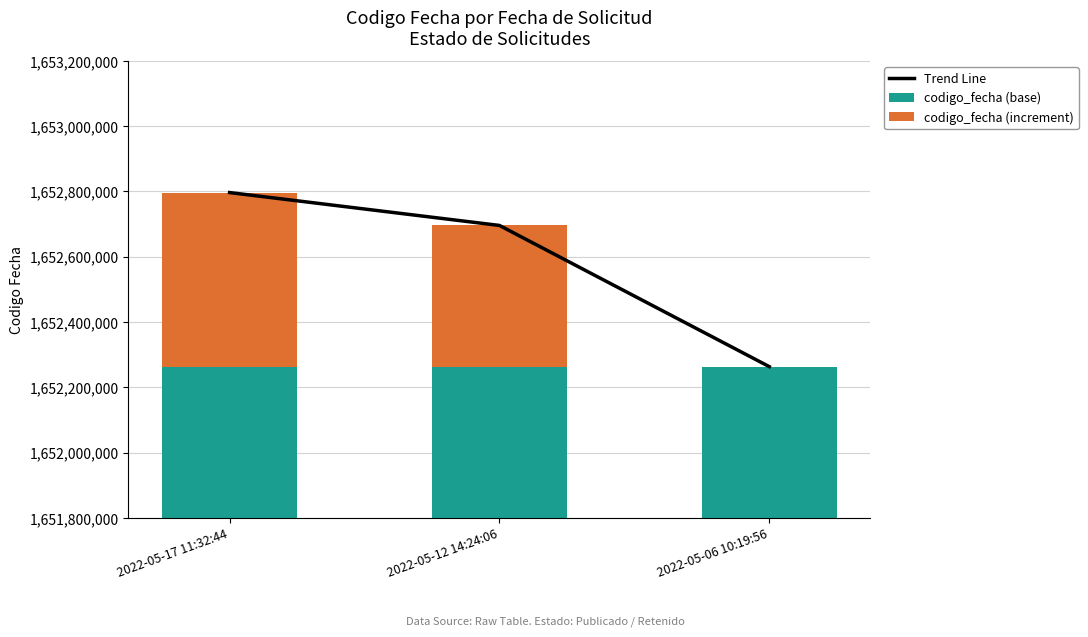

At how many categories does at least one series exceed 296989717?

3